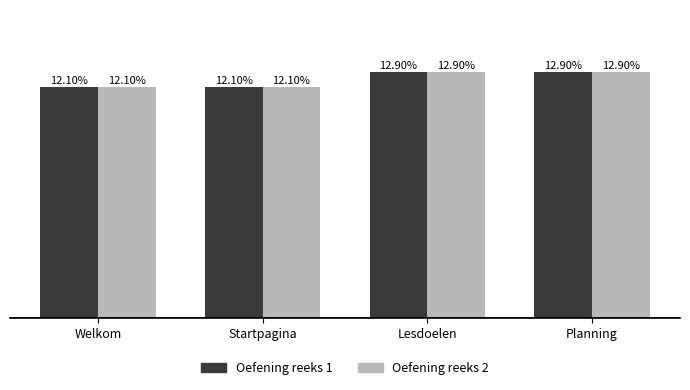

What is the label of the 3rd bar from the right?

Startpagina